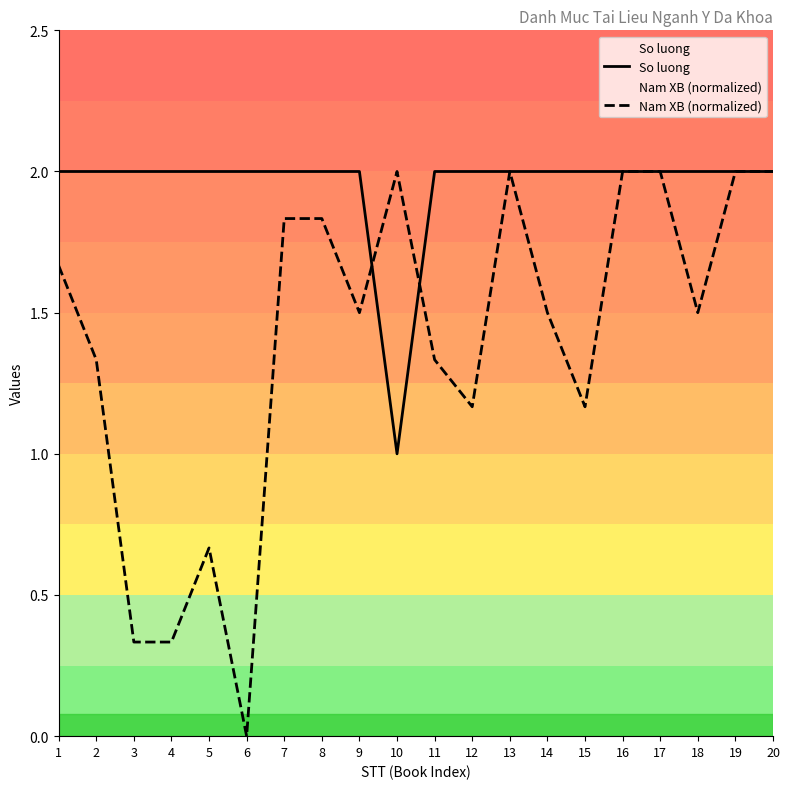

True or false: So luong has a value of 2.0 at 5.

True